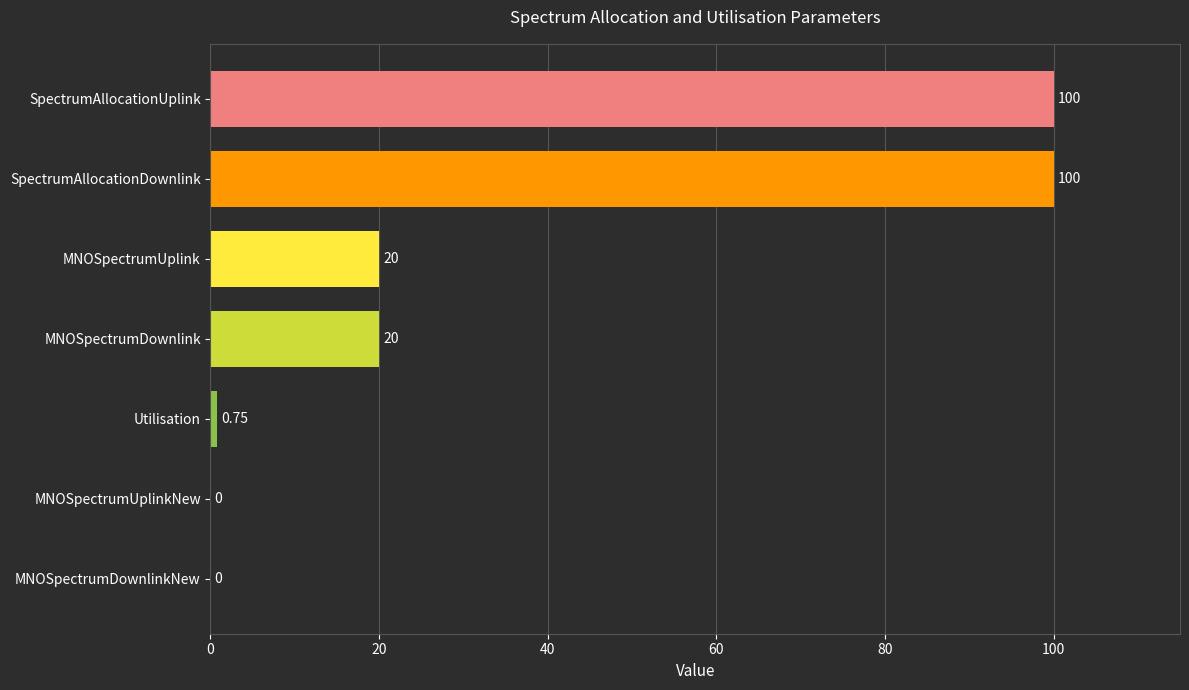

Count the number of data series in this chart.

1